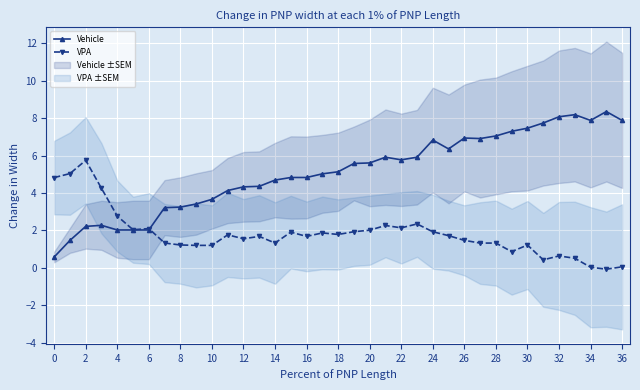

Is the value of Vehicle at 14 greater than the value of VPA at 26?

Yes